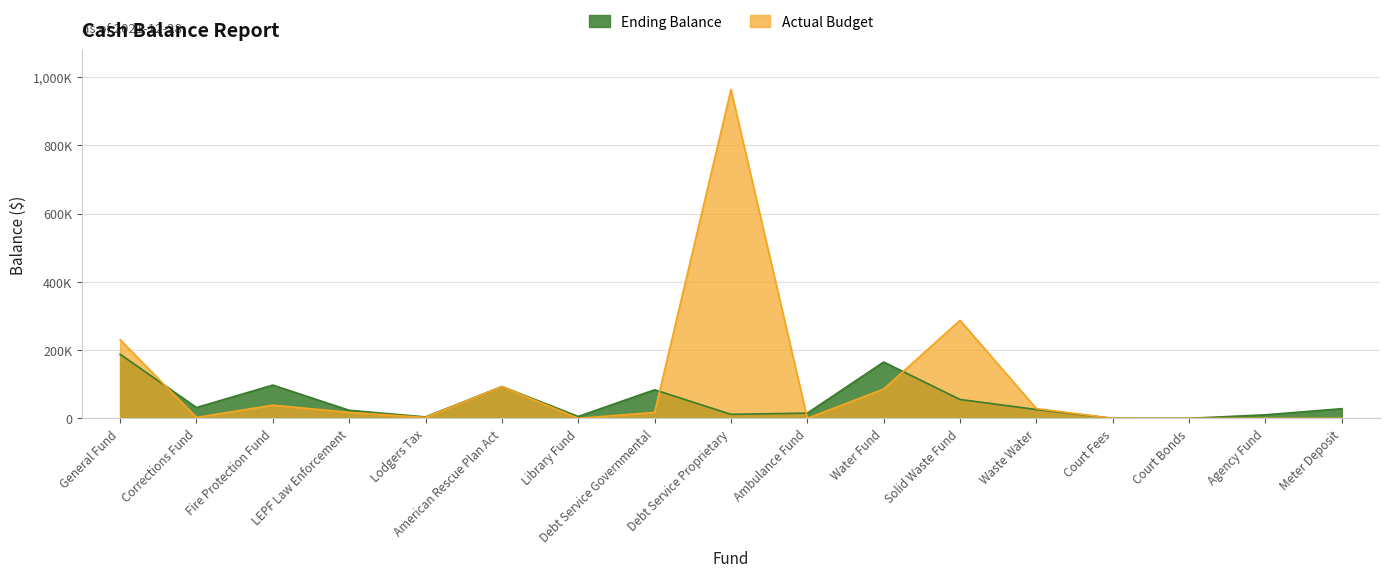

At which label is Actual Budget closest to 481975?

Solid Waste Fund